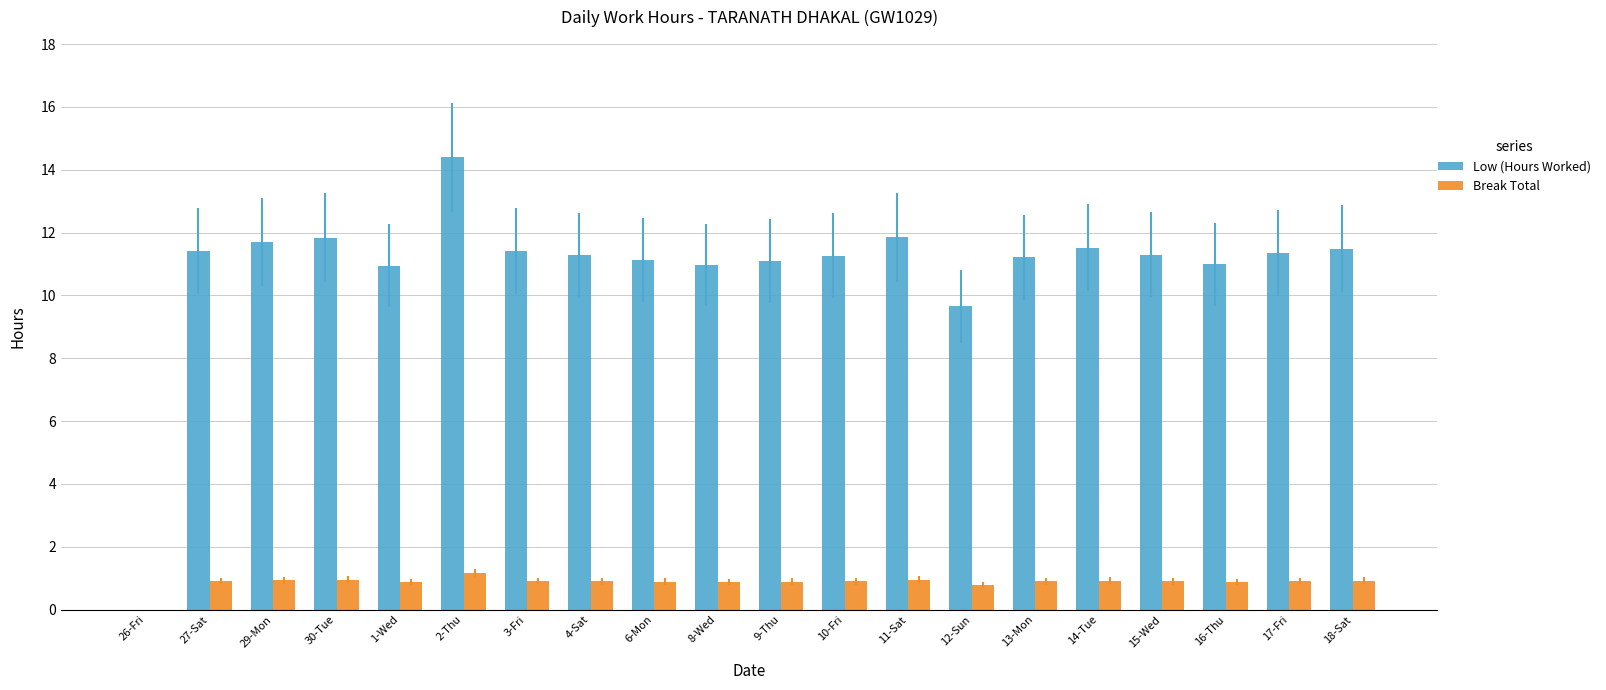

The Low (Hours Worked) series shows 11.3 at 15-Wed. True or false?

True